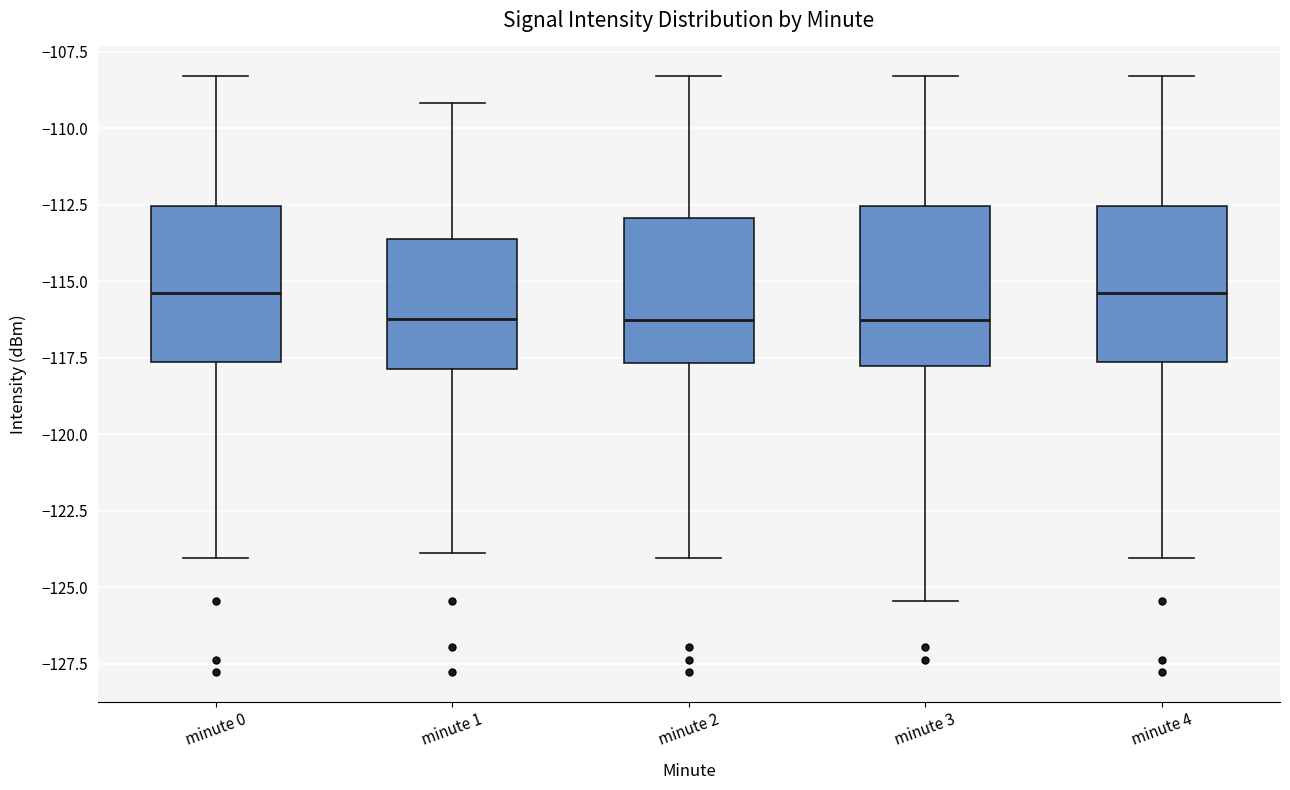

Reading left to right, transcribe this box plot: for each box, give where its median line is, the range the box spans, and where its two whiskers end, as read against the y-axis. The values are not printed on the chart, so give them approximately, as read against the axis.

minute 0: median -115.5, box -117.5 to -112.5, whiskers -124.0 to -108.5
minute 1: median -116.0, box -118.0 to -113.5, whiskers -124.0 to -109.0
minute 2: median -116.5, box -117.5 to -113.0, whiskers -124.0 to -108.5
minute 3: median -116.5, box -118.0 to -112.5, whiskers -125.5 to -108.5
minute 4: median -115.5, box -117.5 to -112.5, whiskers -124.0 to -108.5